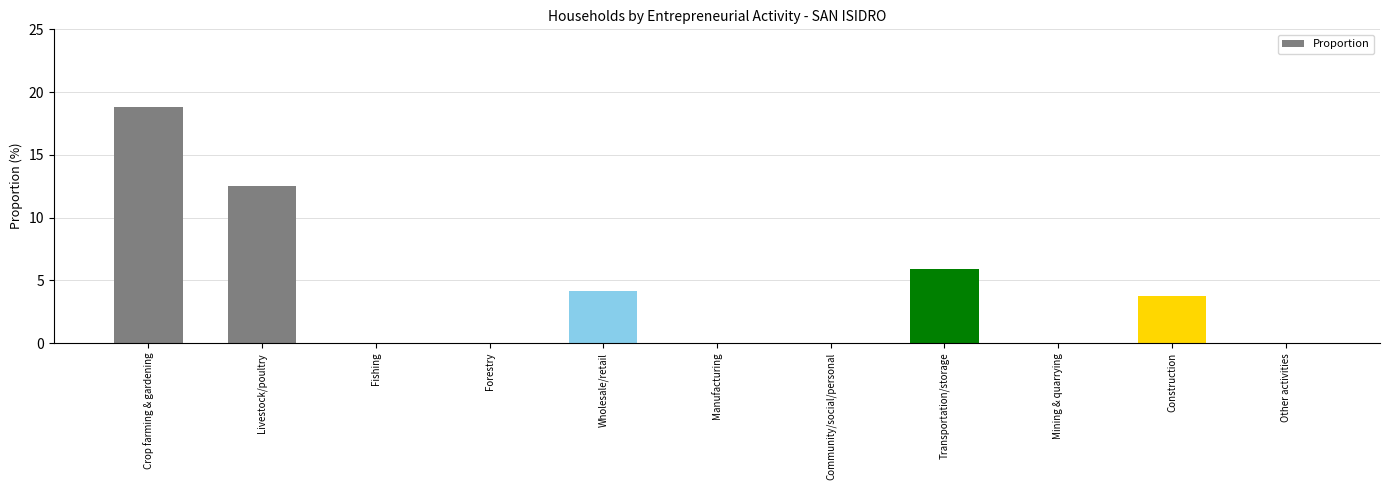

True or false: the data shows 0.0 at Community/social/personal.

True